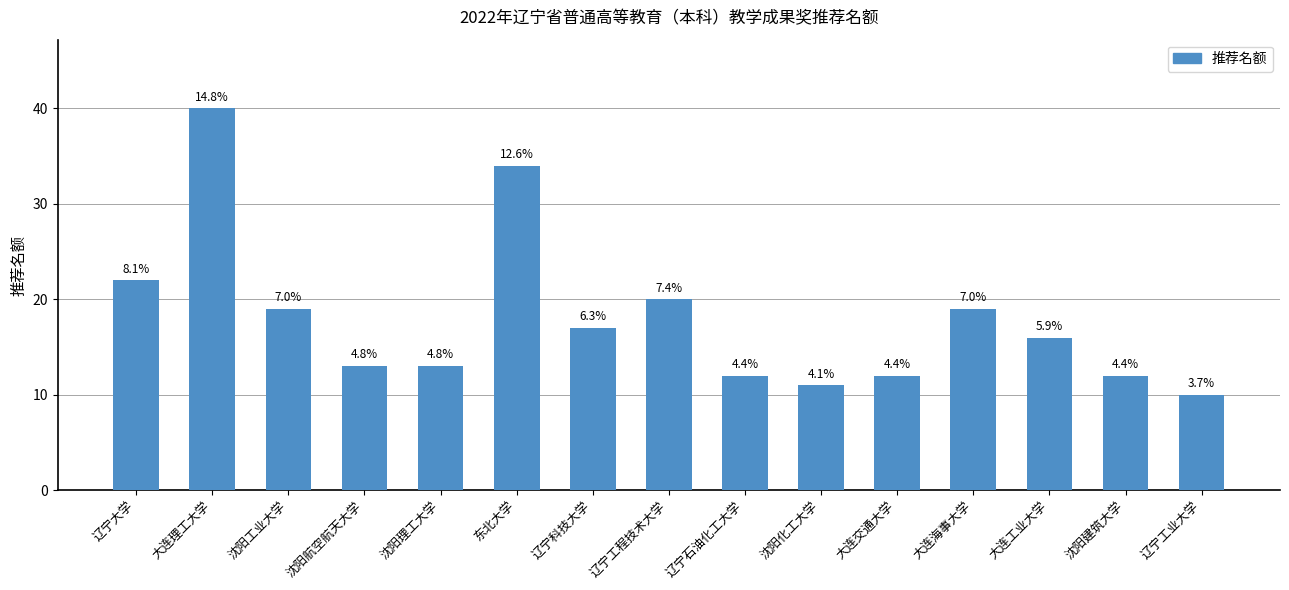

What is the greatest value displayed?

40